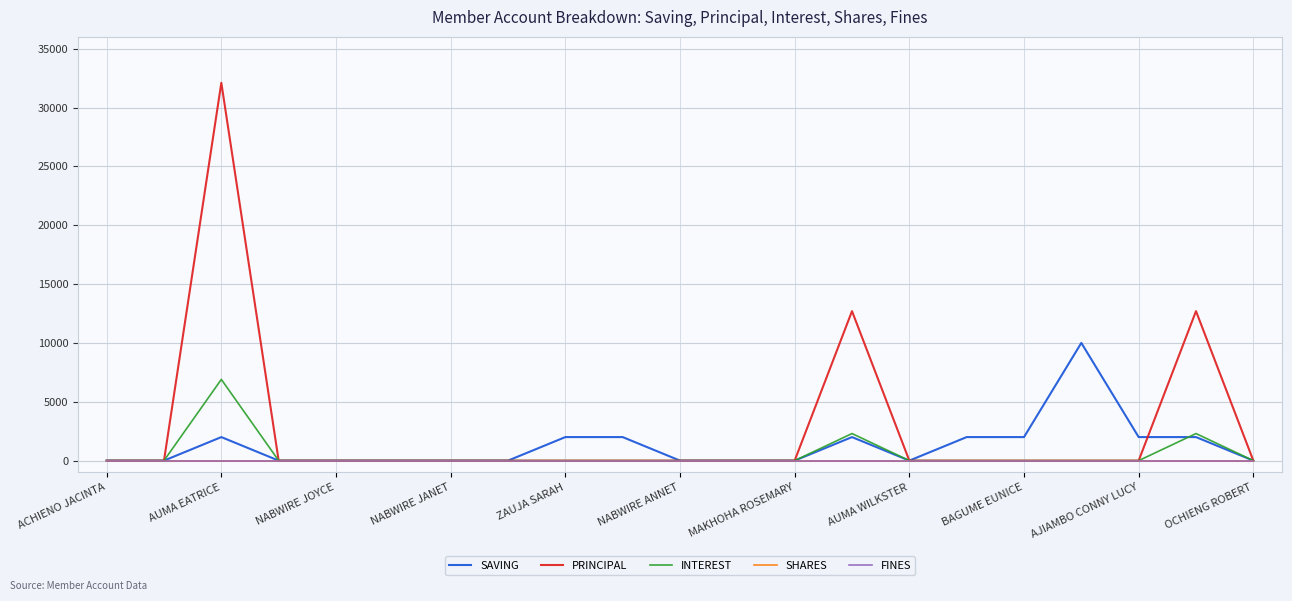

Is this an area chart (filled region under the line)?

No